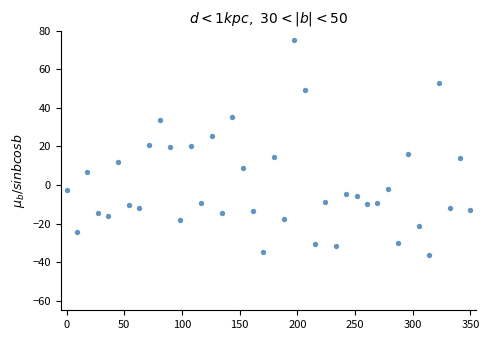

What is the range of X values (max minus min)?

350.0